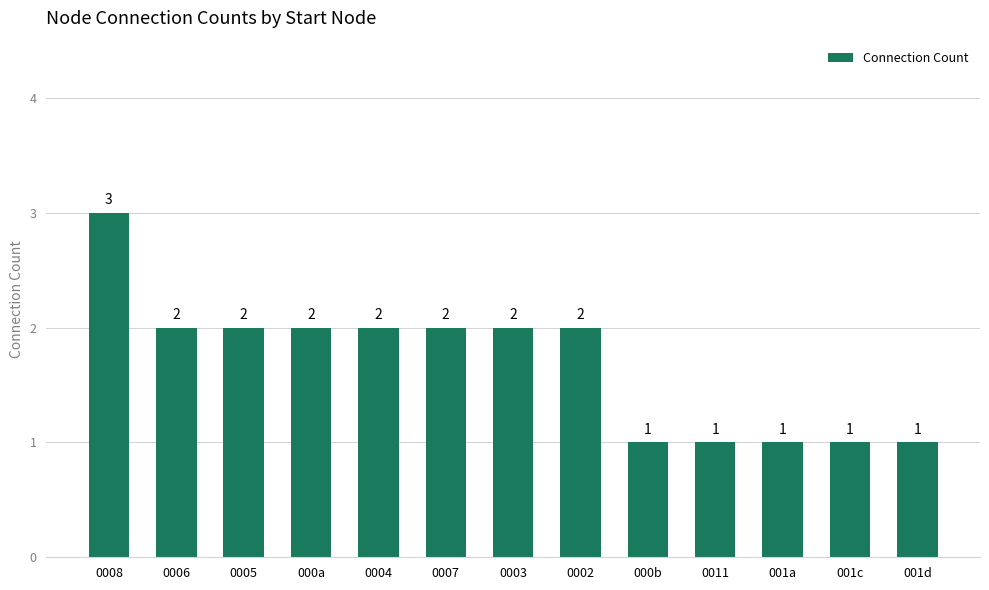

What is the label of the 9th bar from the right?

0004